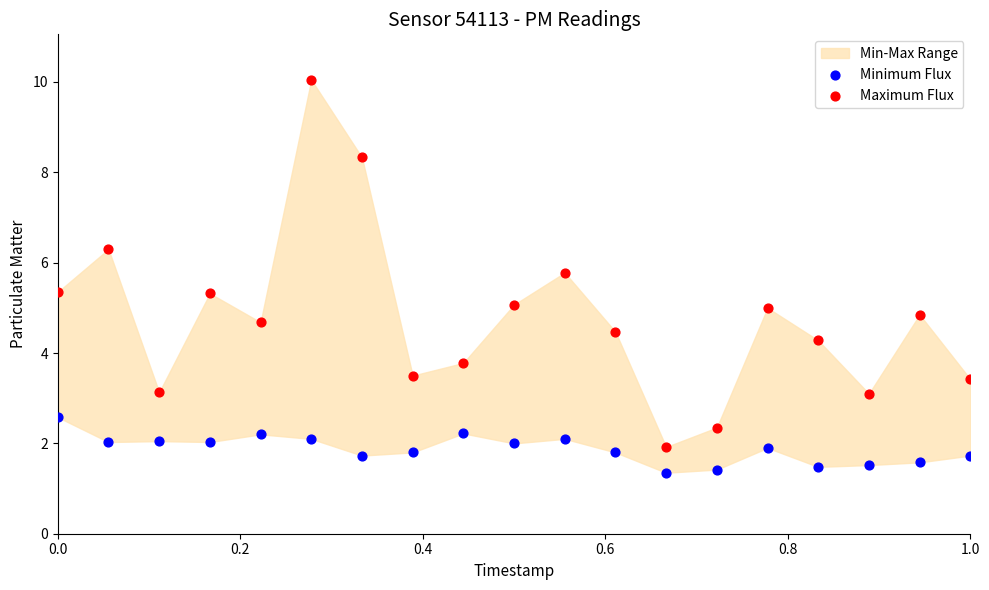

Which series has the widest spread of Y values?

Maximum Flux